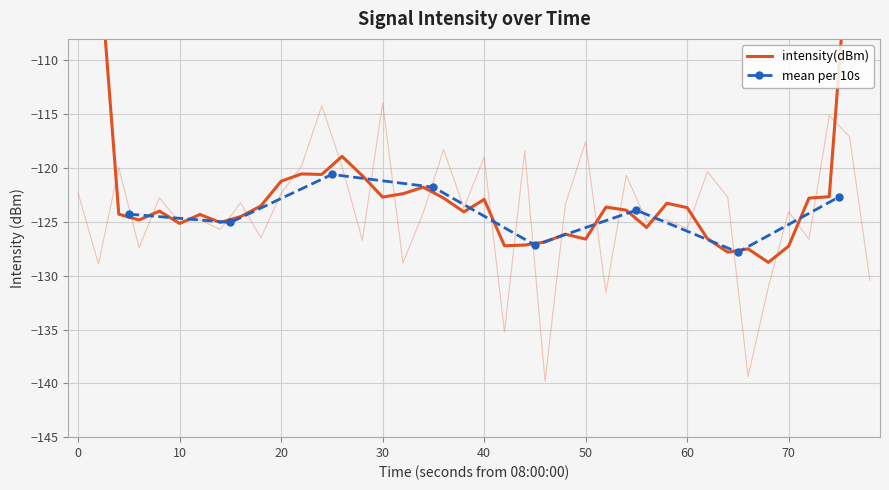

What is the difference between the second highest and minimum values?

25.6